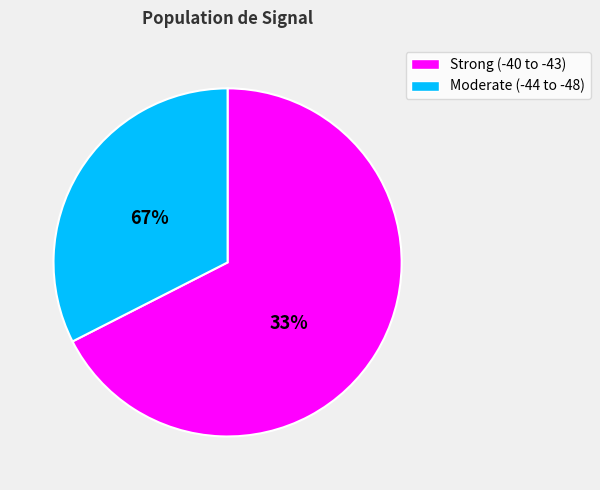

True or false: -42 accounts for 12% of the total.

False